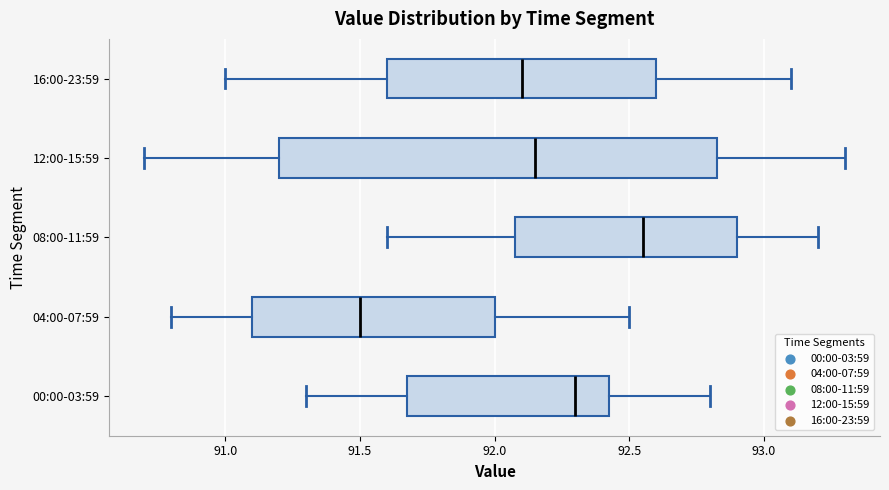

Reading bottom to top, transcribe this box plot: for each box, give where its median line is, the range the box spans, and where its two whiskers end, as read against the x-axis. The values are not printed on the chart, so give them approximately, as read against the axis.

00:00-03:59: median 92.30, box 91.70 to 92.45, whiskers 91.30 to 92.80
04:00-07:59: median 91.50, box 91.10 to 92.00, whiskers 90.80 to 92.50
08:00-11:59: median 92.55, box 92.10 to 92.90, whiskers 91.60 to 93.20
12:00-15:59: median 92.15, box 91.20 to 92.85, whiskers 90.70 to 93.30
16:00-23:59: median 92.10, box 91.60 to 92.60, whiskers 91.00 to 93.10